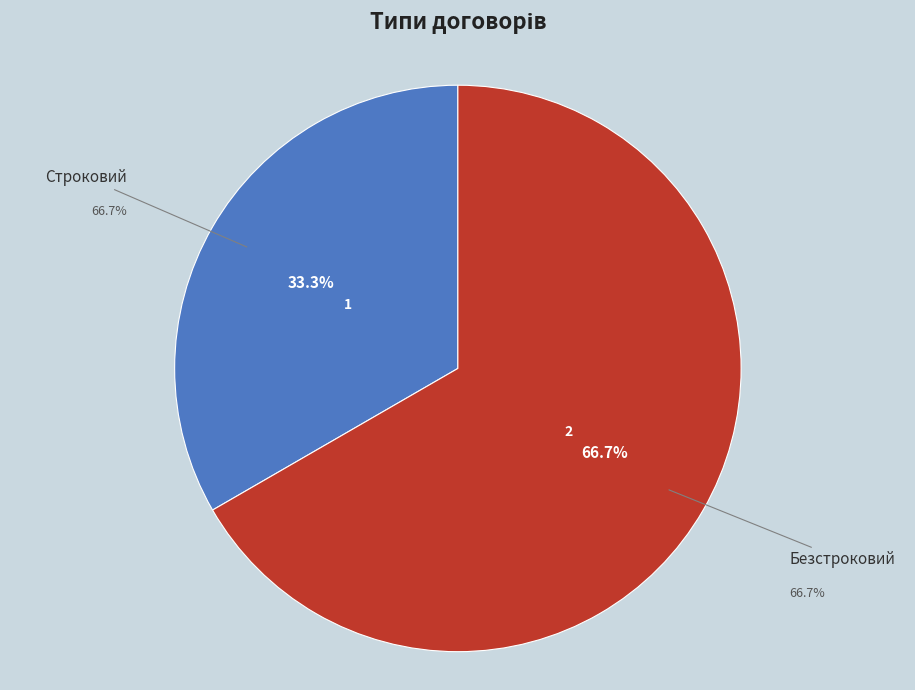

How much of the chart is everything except Строковий?

66.7%